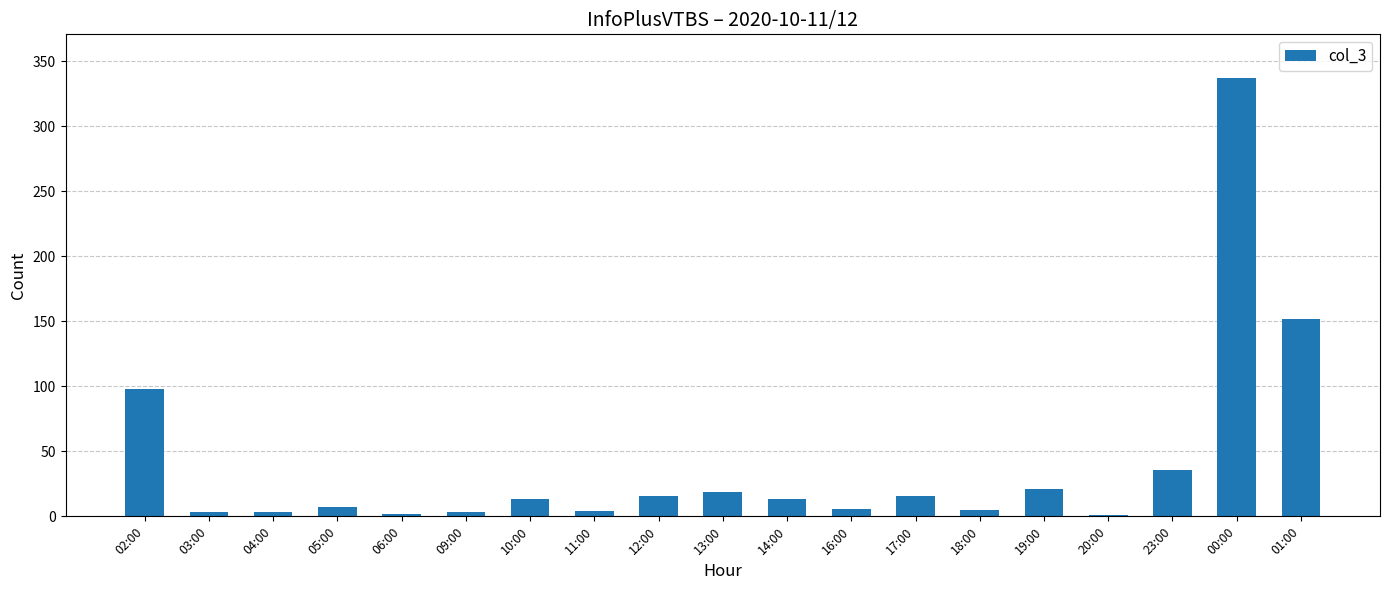

The chart shows a value of 16 at 12:00. True or false?

True